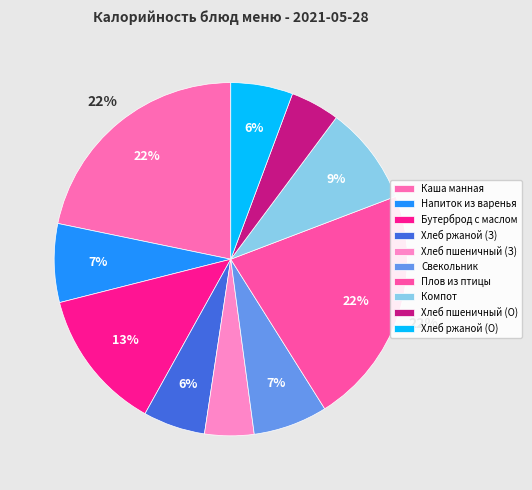

How many slices are in this pie chart?

10